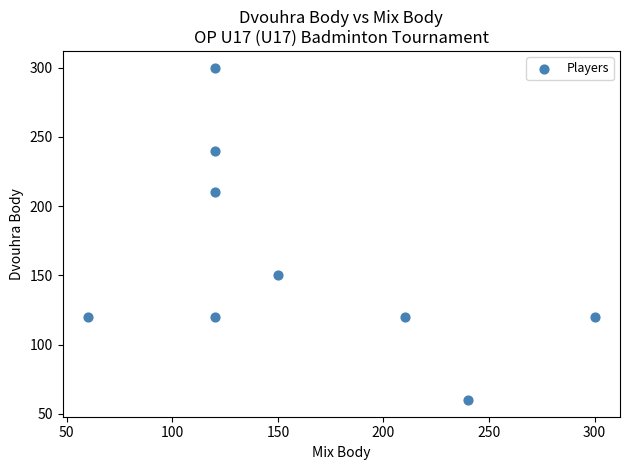

What is the average X value?

160